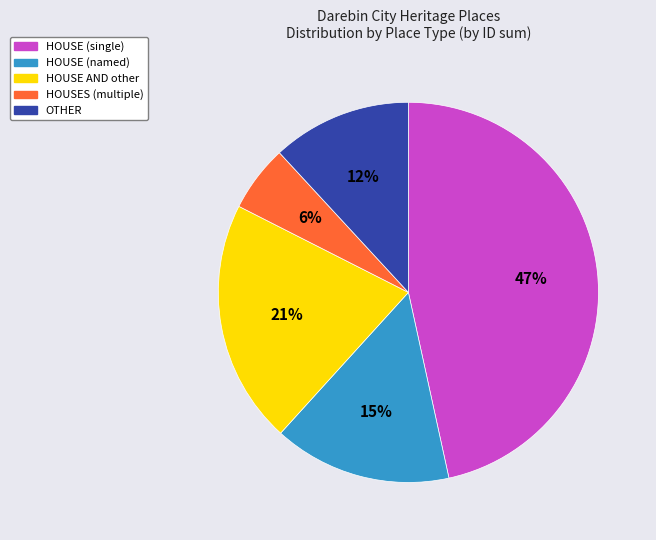

Is there any slice that represents more than half of the pie?

No